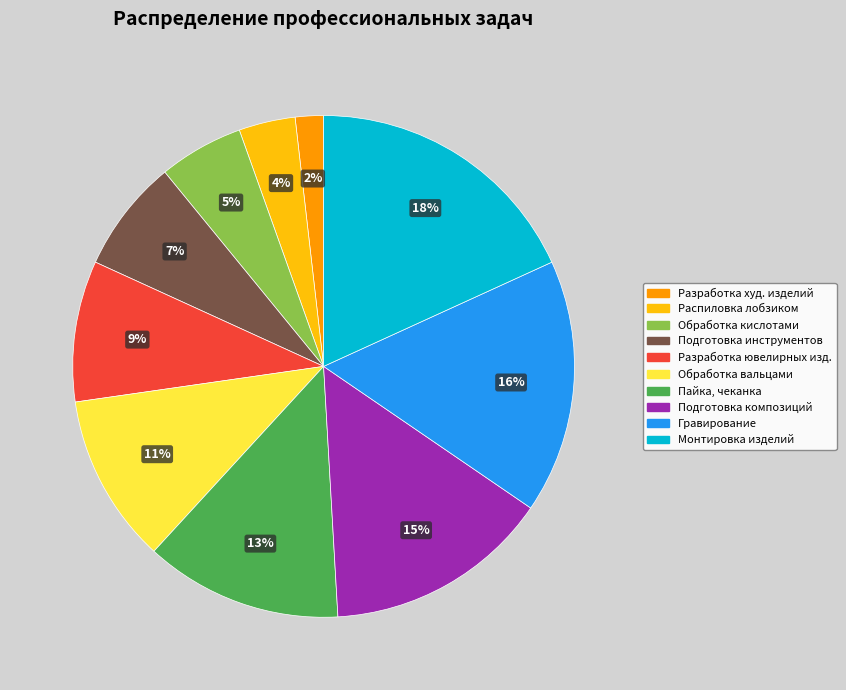

Is there a majority slice in this chart?

No